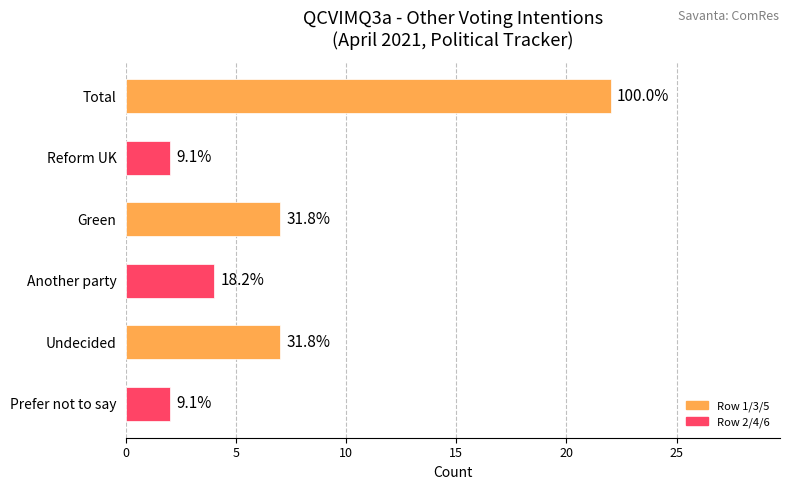

How many bars are there in total?

6